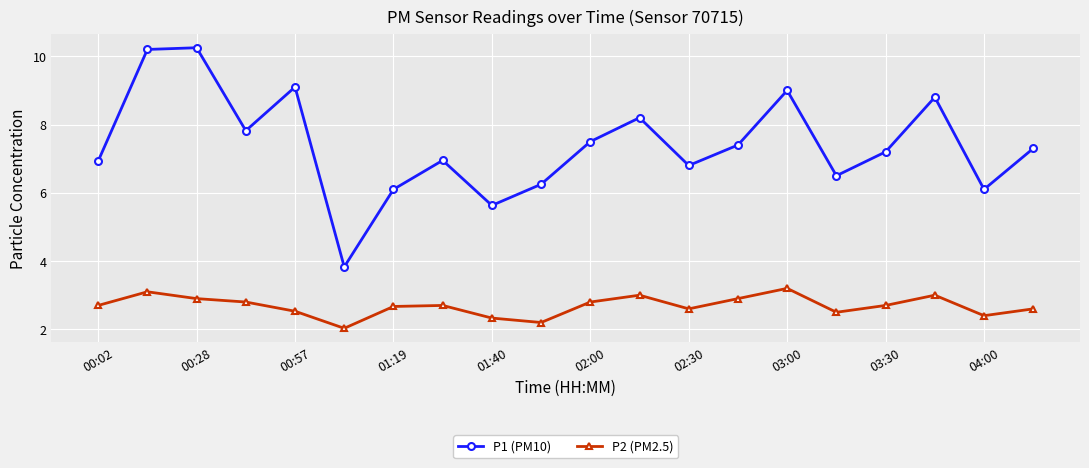

Which series has the largest total across all categories?

P1 (PM10)